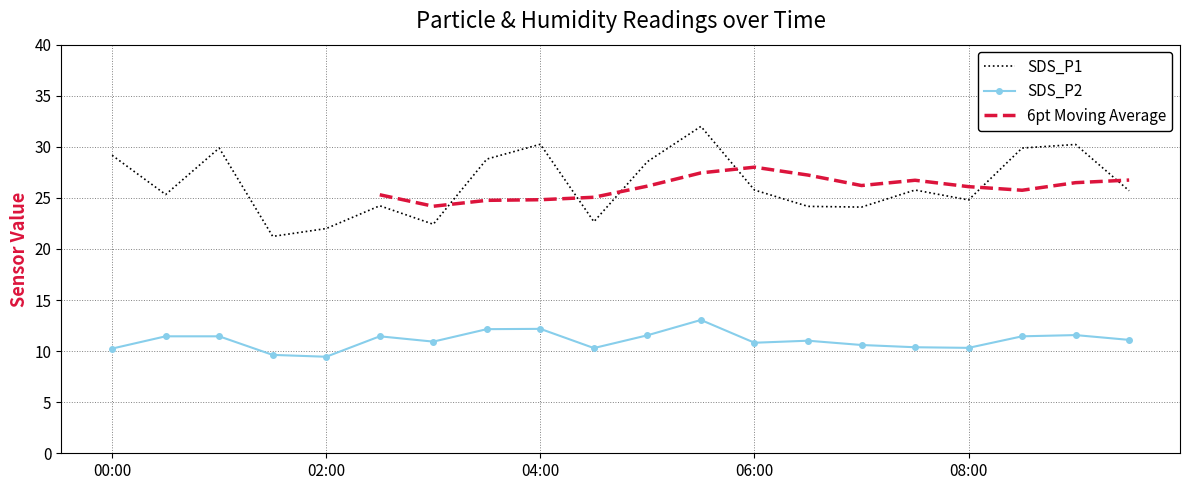

How many data points in SDS_P1 are above 25?

12